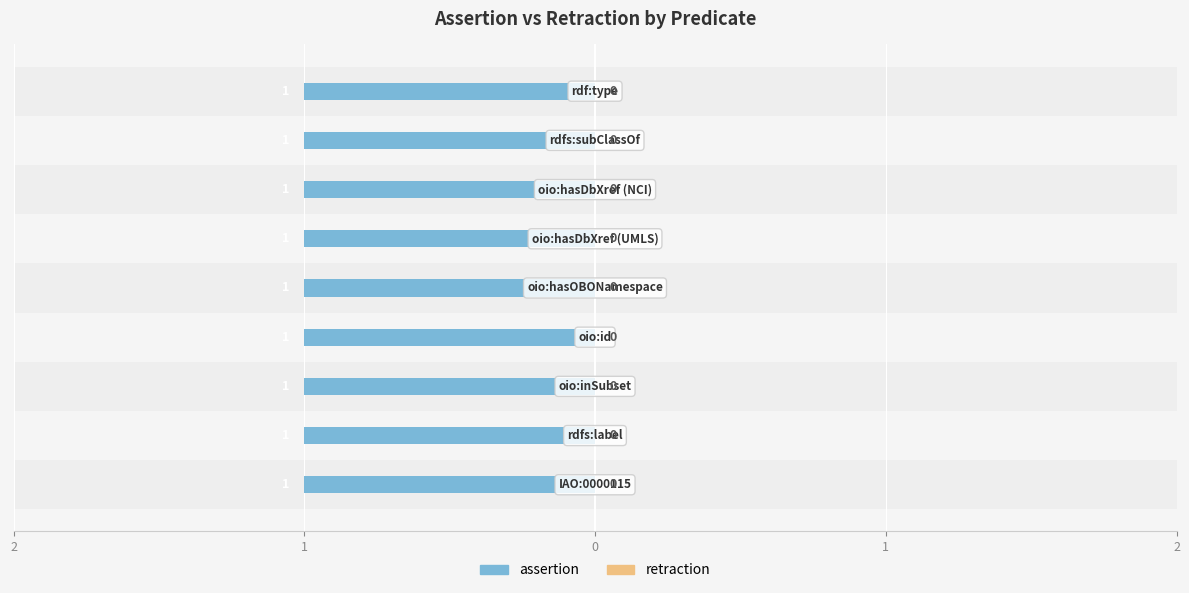

Reading right to left, list all the values displayed in this chart.

assertion: rdf:type=1	rdfs:subClassOf=1	oio:hasDbXref (NCI)=1	oio:hasDbXref (UMLS)=1	oio:hasOBONamespace=1	oio:id=1	oio:inSubset=1	rdfs:label=1	IAO:0000115=1
retraction: rdf:type=0	rdfs:subClassOf=0	oio:hasDbXref (NCI)=0	oio:hasDbXref (UMLS)=0	oio:hasOBONamespace=0	oio:id=0	oio:inSubset=0	rdfs:label=0	IAO:0000115=0